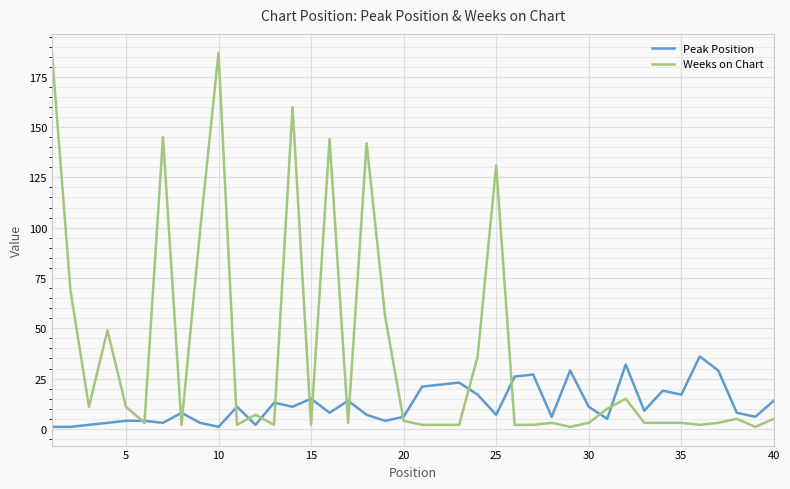

Rank the series by their maximum value, from lowest to highest.

Peak Position, Weeks on Chart